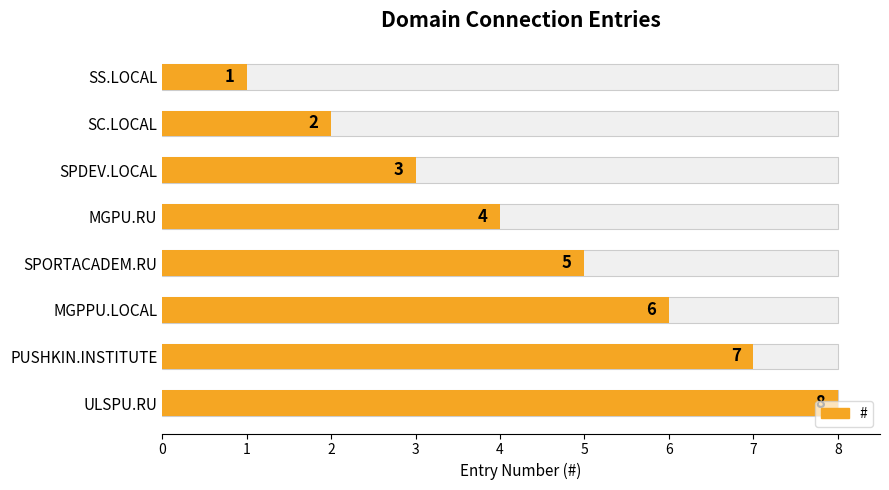

What is the difference between the values at SS.LOCAL and PUSHKIN.INSTITUTE?

6